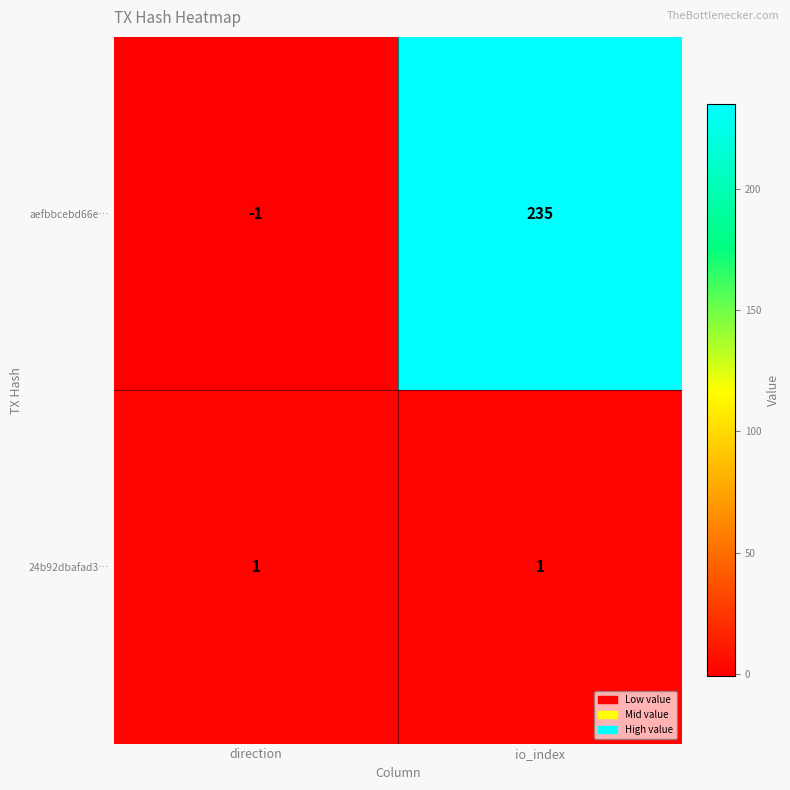

Between direction and io_index, which series saw the biggest shift?

aefbbcebd66e…